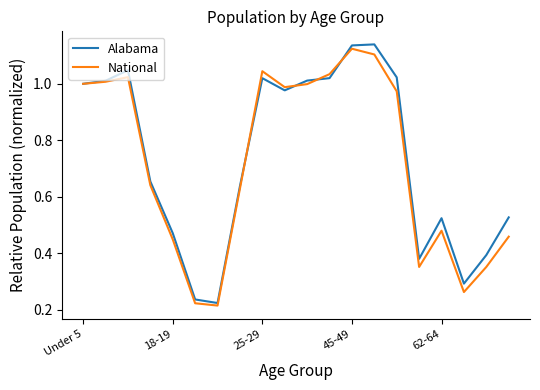

Which series has the widest spread of values?

Alabama